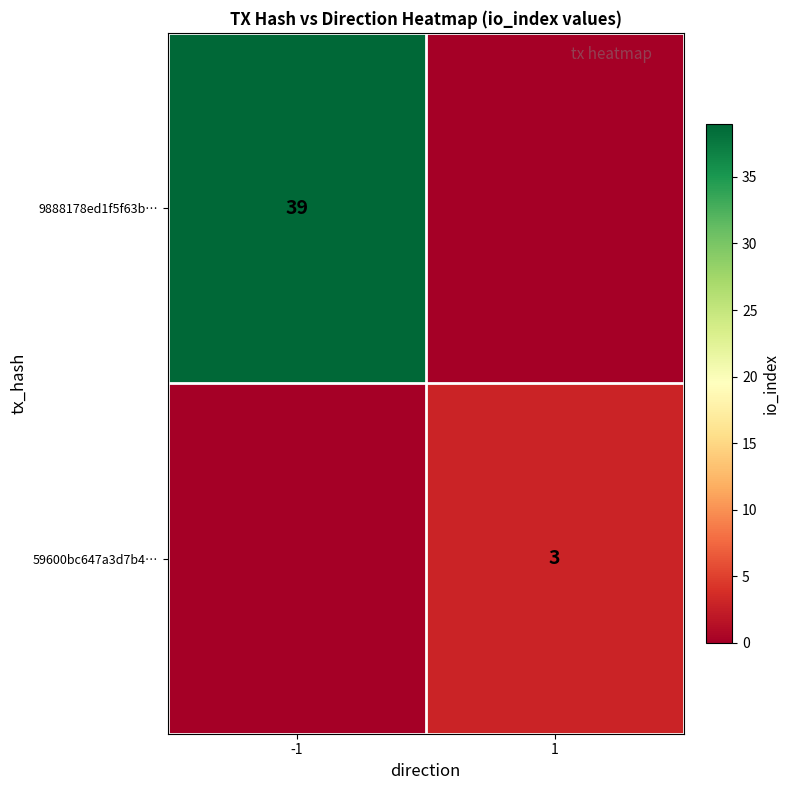

How many series are shown in this chart?

2